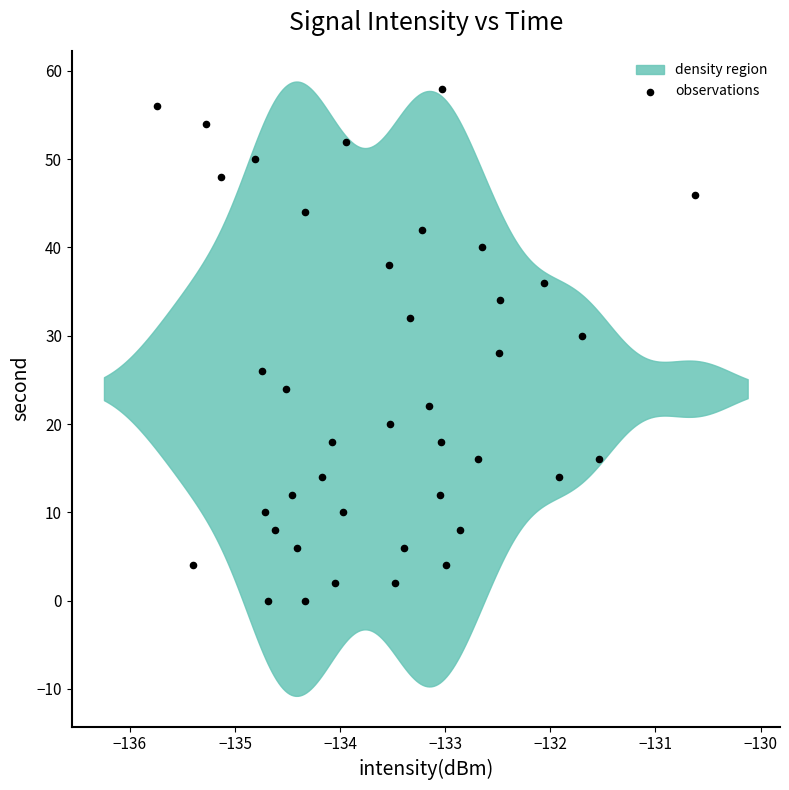

What is the range of Y values (max minus min)?

58